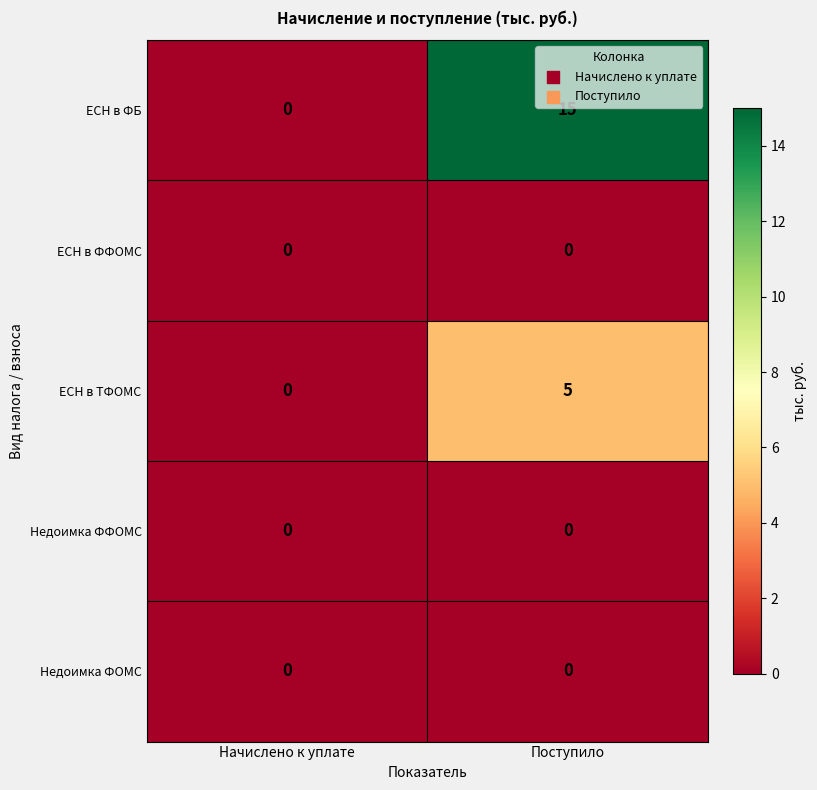

What is the total value across all series at Поступило?

20